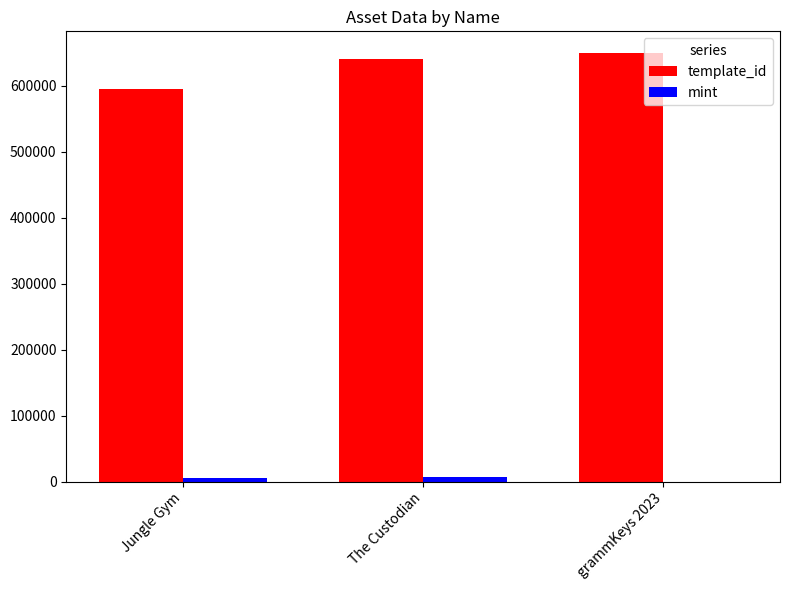

What is the sum of all template_id values?

1885985